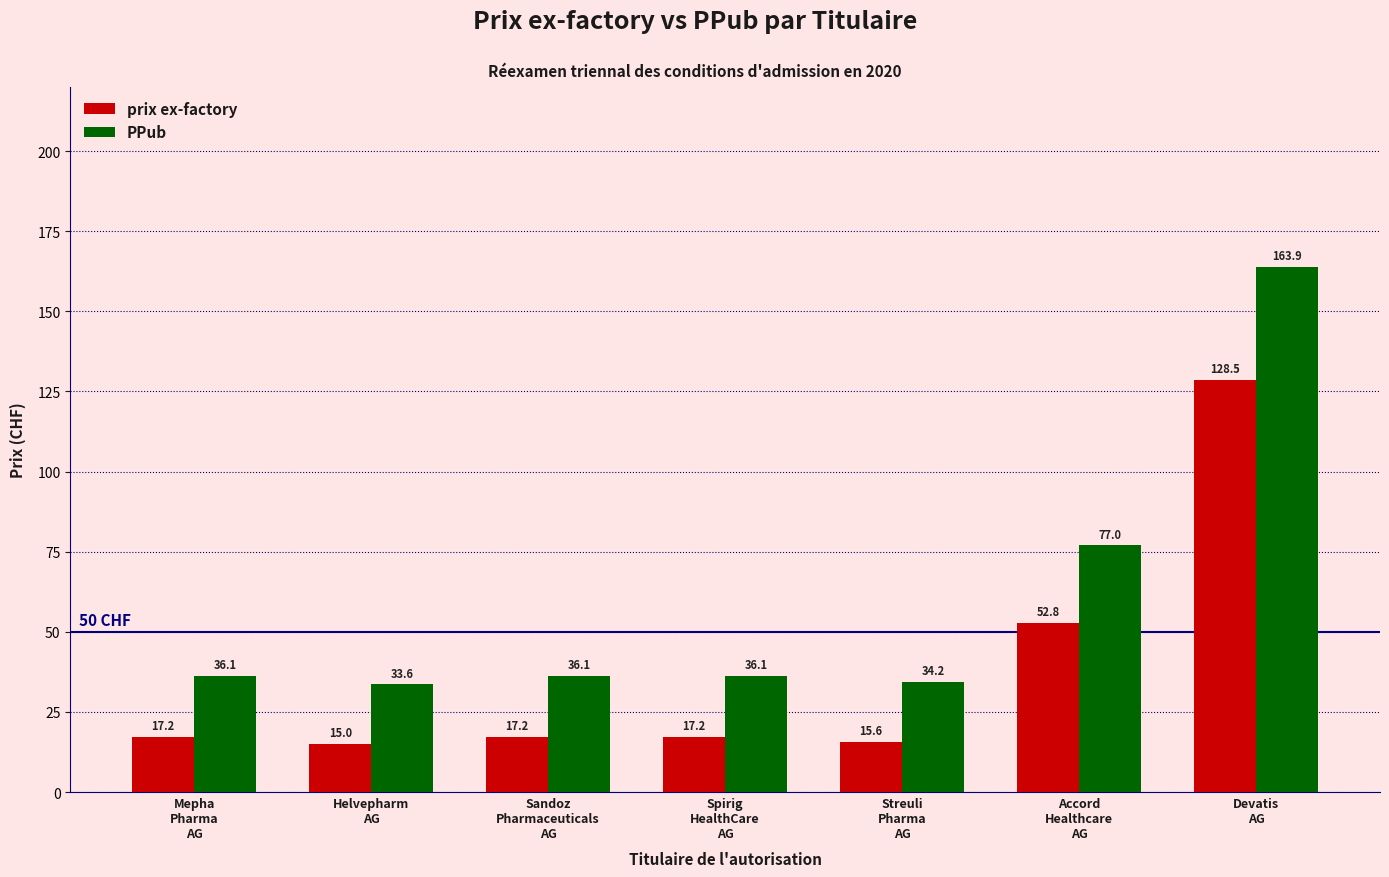

What is the difference between the highest and lowest values at Spirig
HealthCare
AG?

18.9